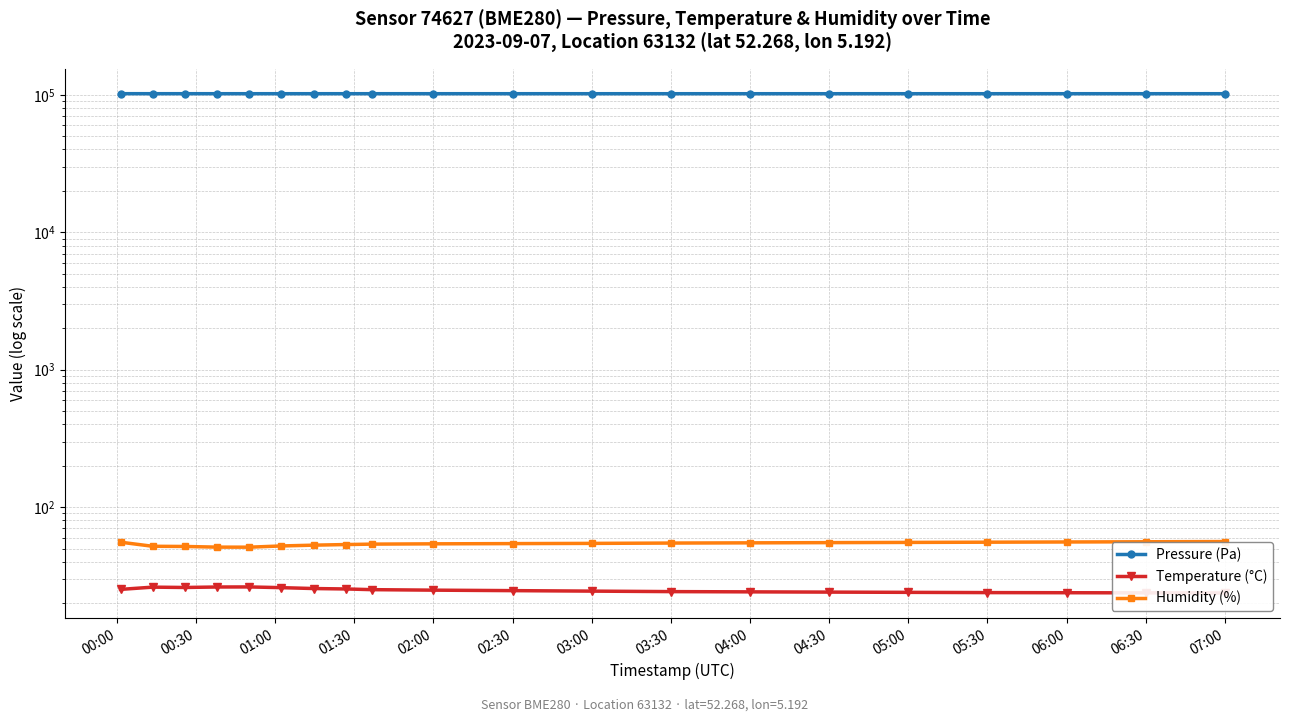

True or false: Pressure (Pa) and Humidity (%) intersect in this chart.

False